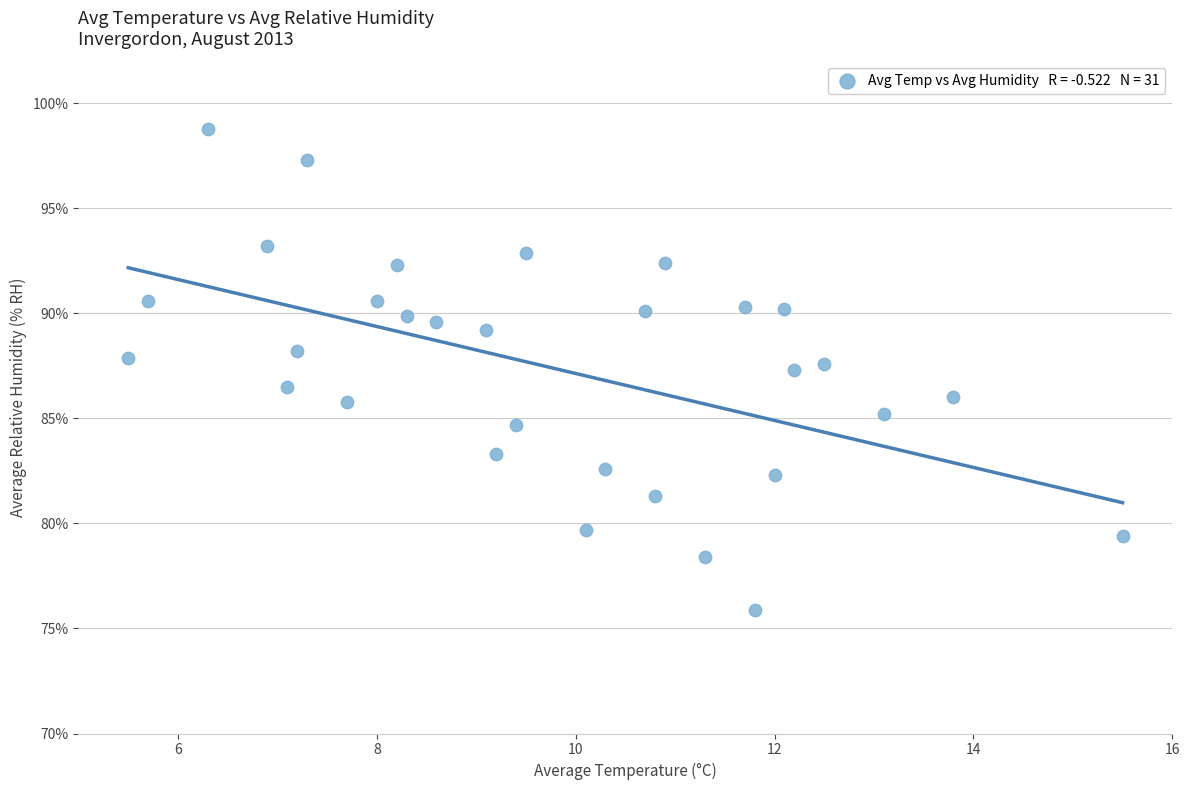

What is the range of X values (max minus min)?

10.0